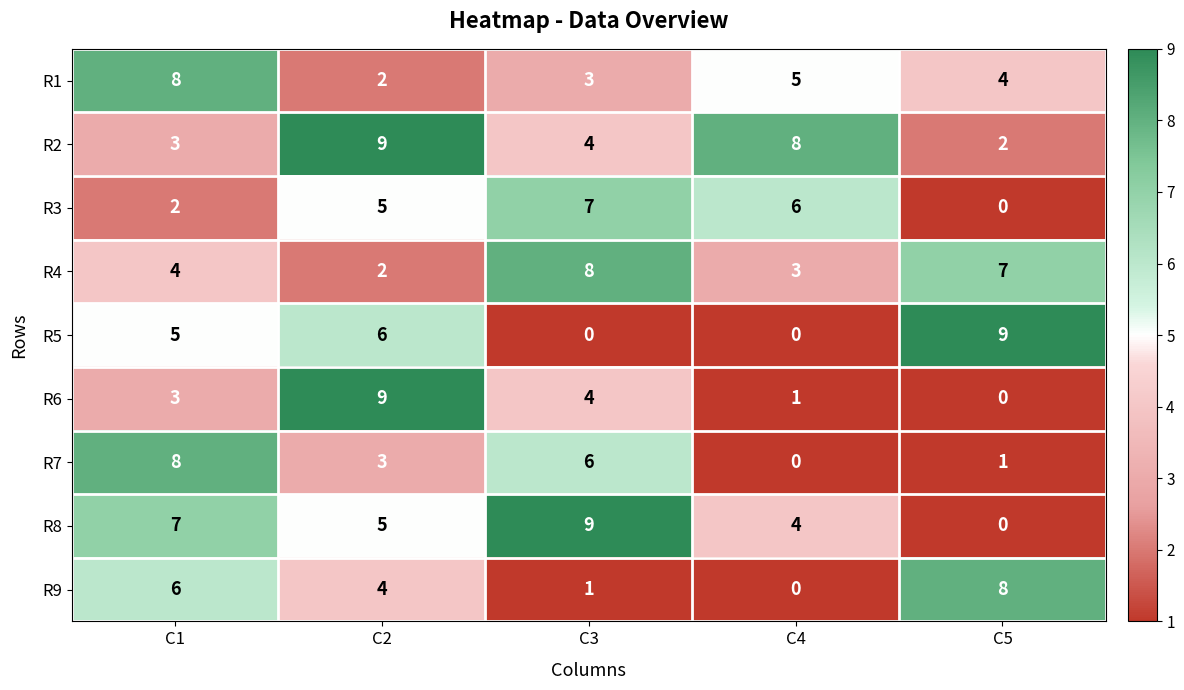

At which label is R6 closest to 4?

C3